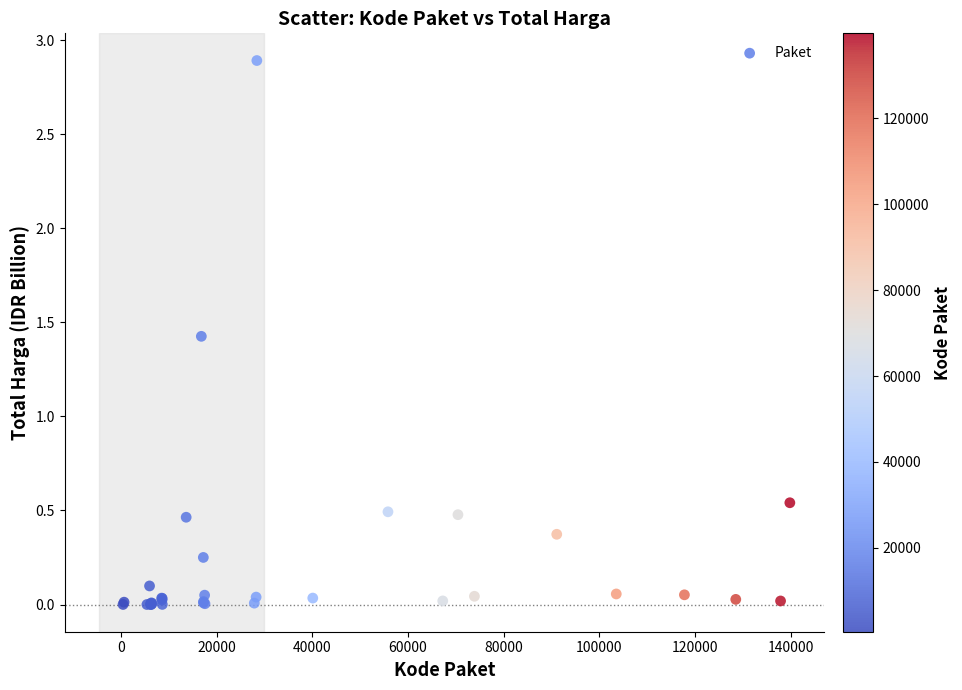

What Y value in the scatter plot is closest to 1?

1.4